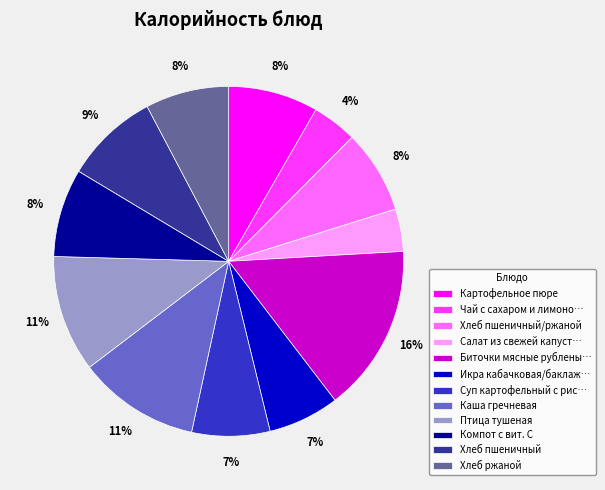

Which category has the biggest portion of the pie?

Биточки мясные рублены…